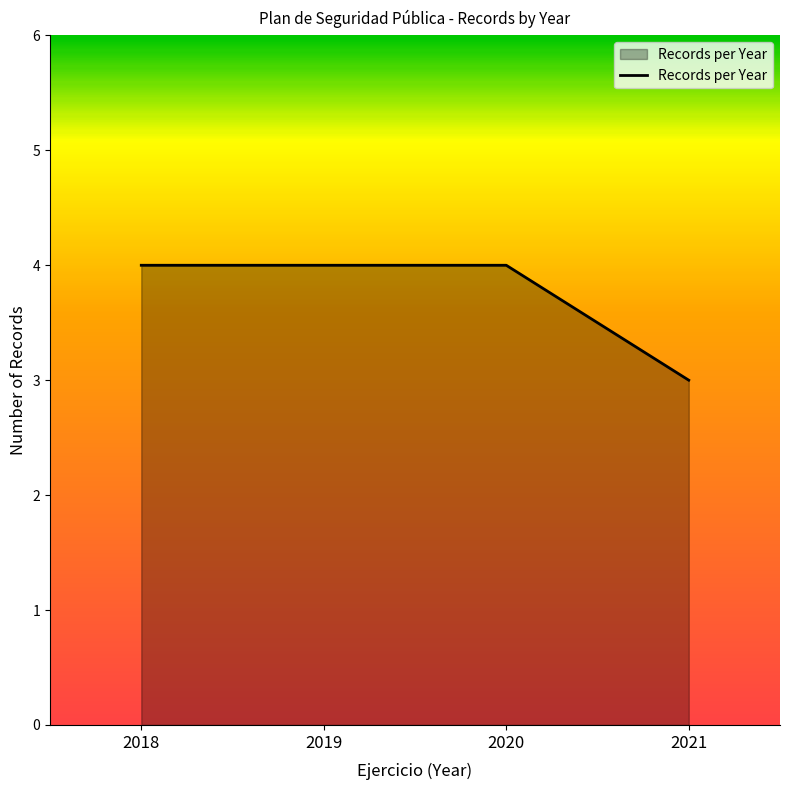

Reading left to right, what are all the values shown in this chart?

2018=4	2019=4	2020=4	2021=3